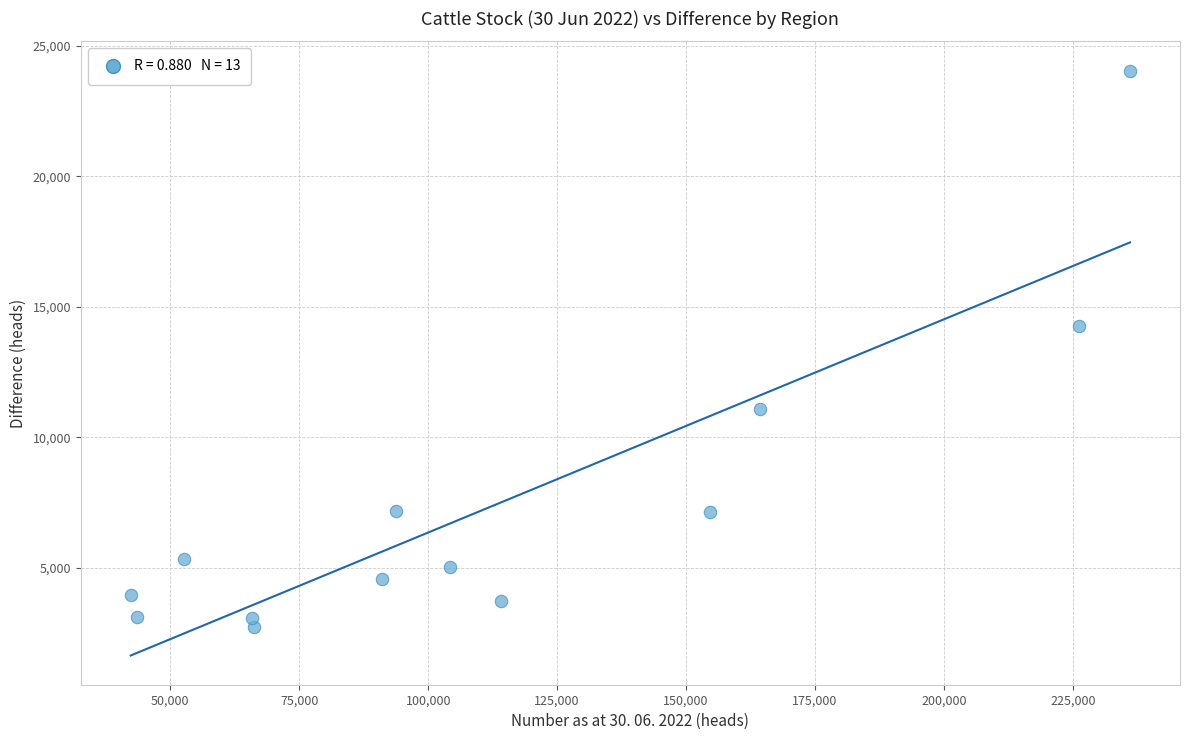

What is the range of Y values (max minus min)?

21298